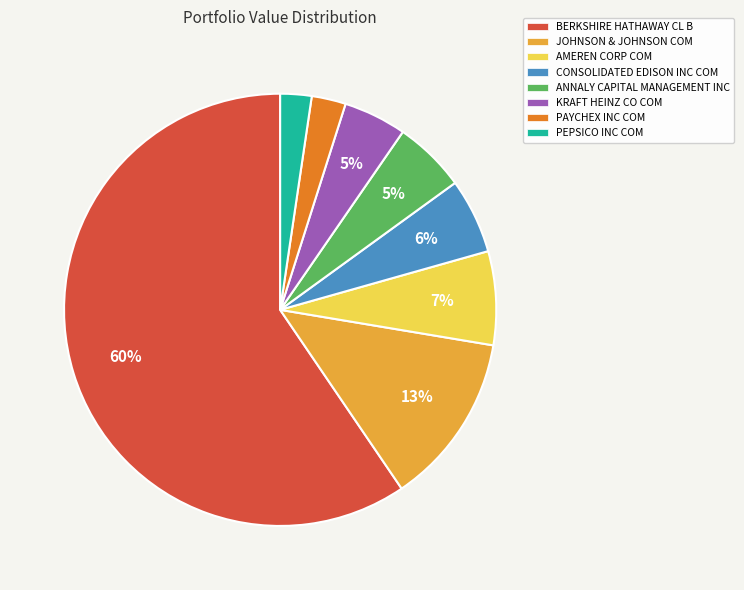

Is it true that KRAFT HEINZ CO COM is 10% of the pie?

False